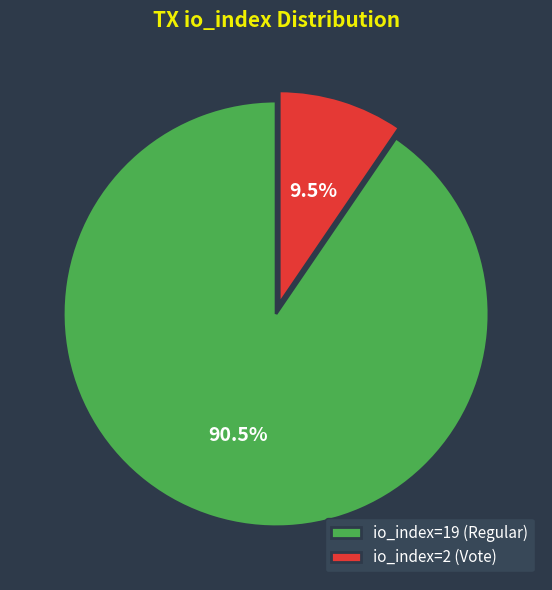

What percentage do io_index=19 (Regular) and io_index=2 (Vote) together represent?

100.0%